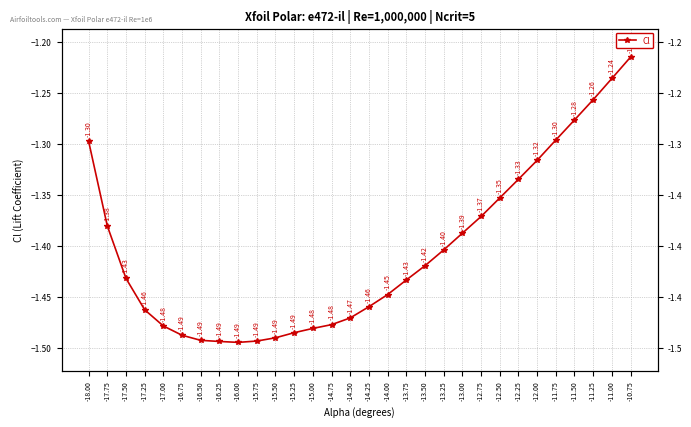

Reading left to right, extract all data points from this chart.

-18.00=-1.3	-17.75=-1.4	-17.50=-1.4	-17.25=-1.5	-17.00=-1.5	-16.75=-1.5	-16.50=-1.5	-16.25=-1.5	-16.00=-1.5	-15.75=-1.5	-15.50=-1.5	-15.25=-1.5	-15.00=-1.5	-14.75=-1.5	-14.50=-1.5	-14.25=-1.5	-14.00=-1.4	-13.75=-1.4	-13.50=-1.4	-13.25=-1.4	-13.00=-1.4	-12.75=-1.4	-12.50=-1.4	-12.25=-1.3	-12.00=-1.3	-11.75=-1.3	-11.50=-1.3	-11.25=-1.3	-11.00=-1.2	-10.75=-1.2